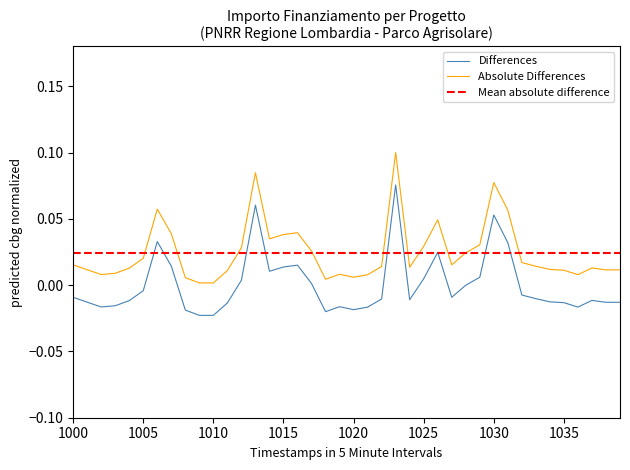

True or false: Absolute Differences and Differences intersect in this chart.

False